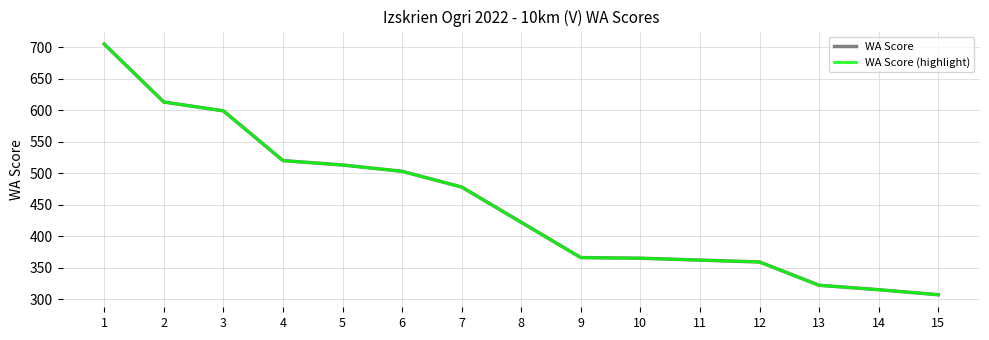

At which label is WA Score closest to 506?

6